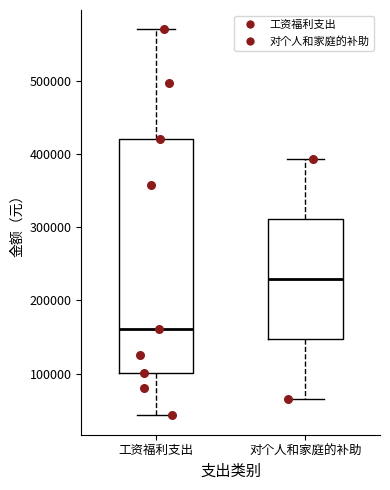

Reading left to right, read every box against the y-axis: the position of its median line, the range the box covers, and the ends of its whiskers. The values are not printed on the chart, so give them approximately, as read against the axis.

工资福利支出: median 160000, box 100000 to 420000, whiskers 40000 to 570000
对个人和家庭的补助: median 230000, box 150000 to 310000, whiskers 70000 to 390000